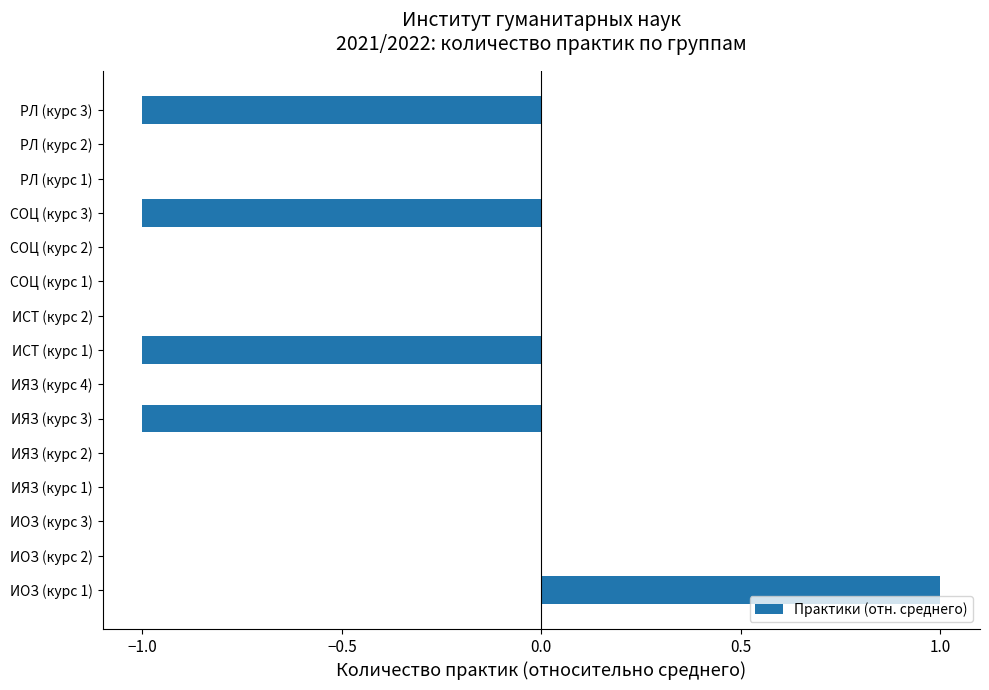

How many series are shown in this chart?

1